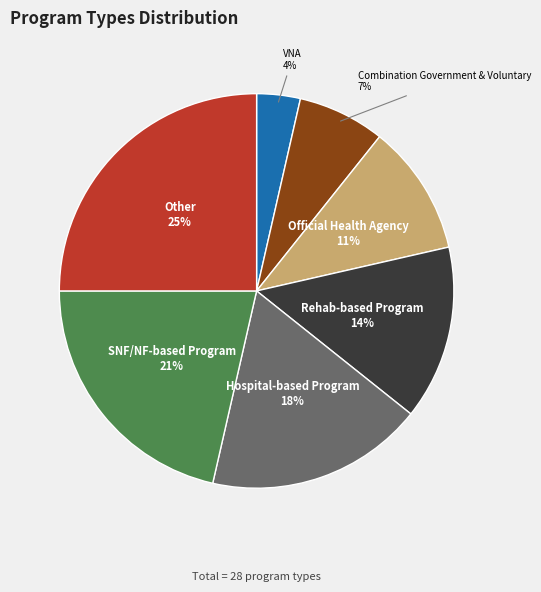

Count the number of slices in the pie.

7